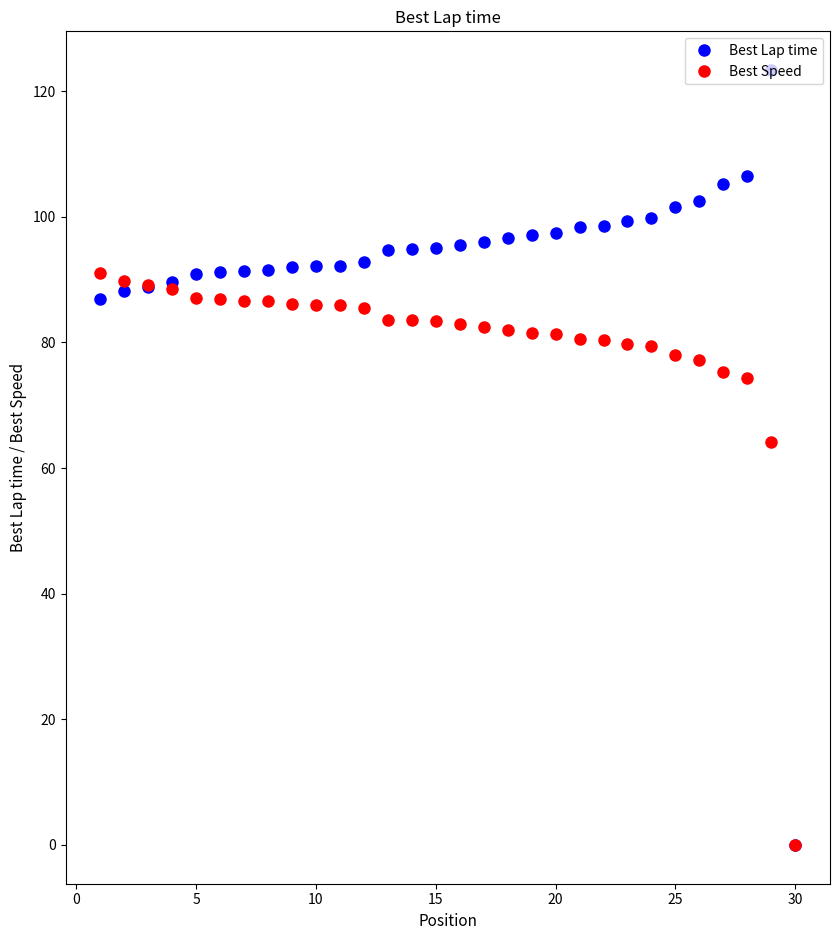

What are all the series names shown in the legend?

Best Lap time, Best Speed